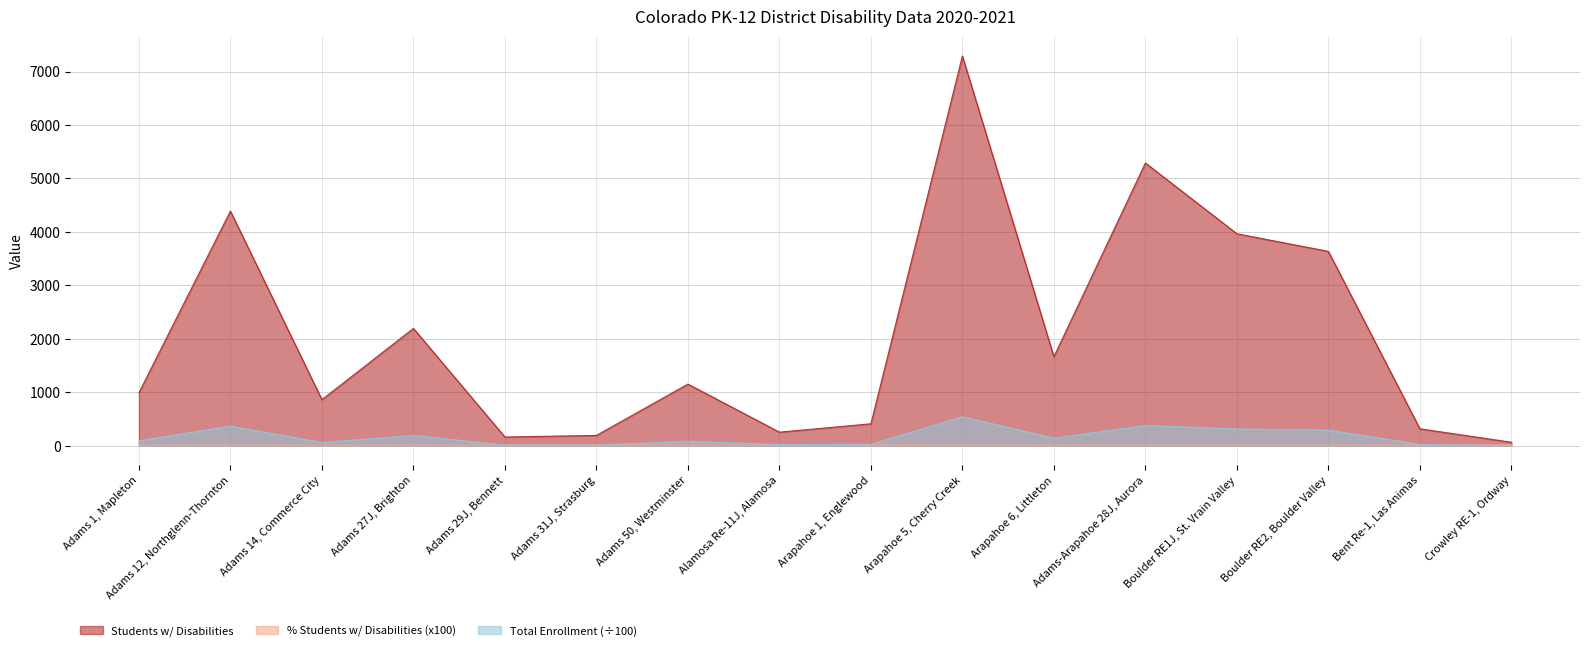

Count the number of data series in this chart.

3